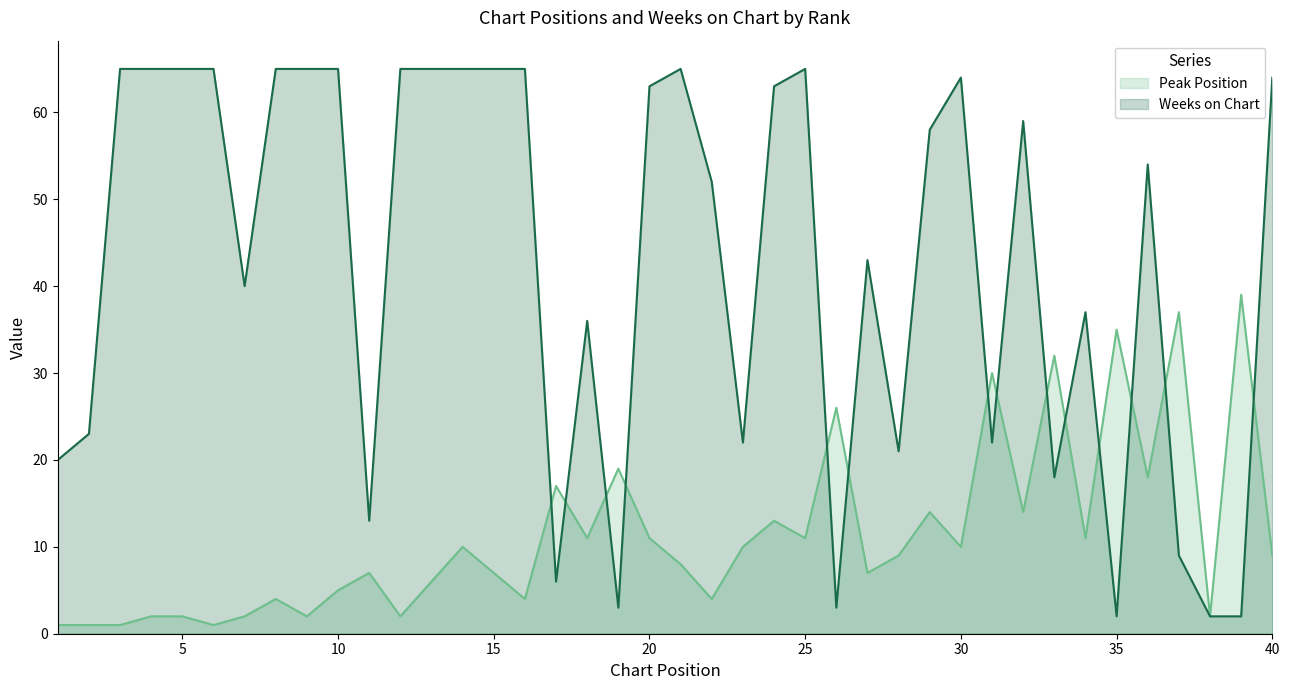

What is the total value across all series at 15?

72